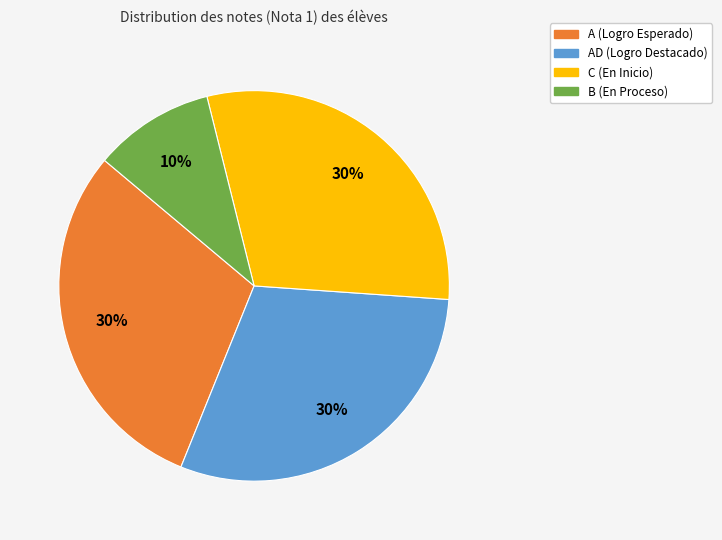

To the nearest percent, what is the difference between the largest and smallest slice percentages?

20%